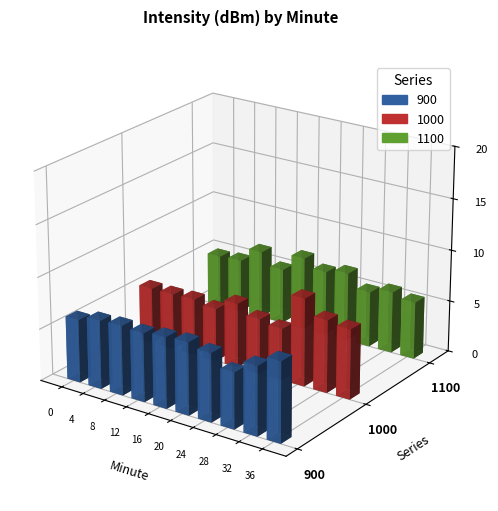

At 8, list the series in order from largest to smallest.

900, 1100, 1000